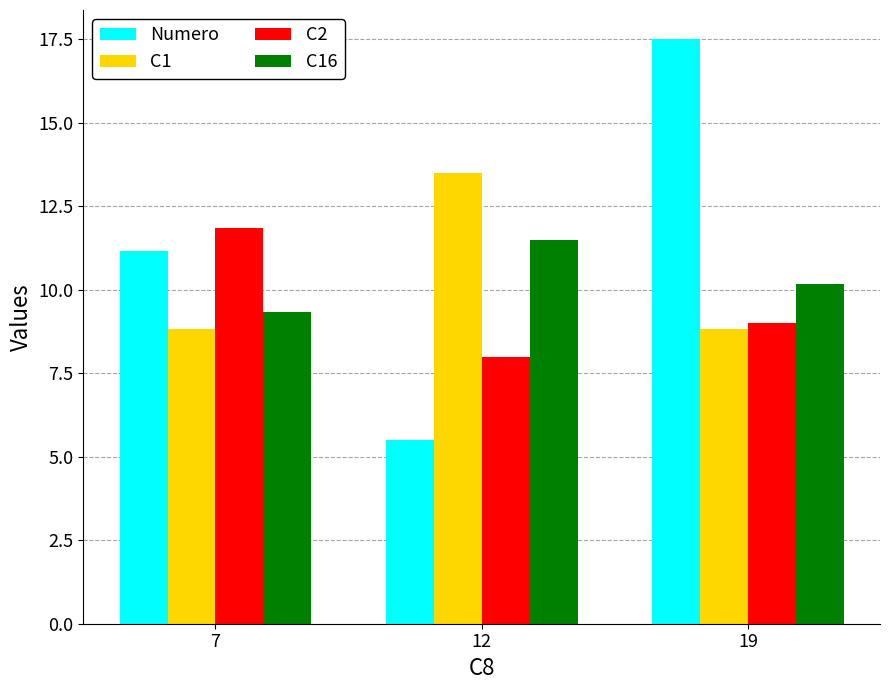

Rank the series by their maximum value, from highest to lowest.

Numero, C1, C2, C16